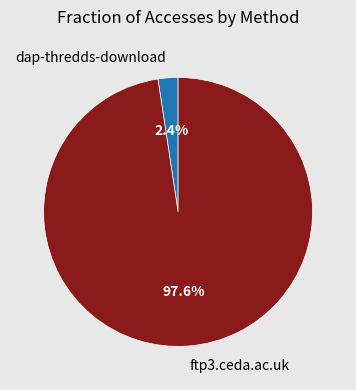

The dap-thredds-download slice represents 9% of the pie. True or false?

False